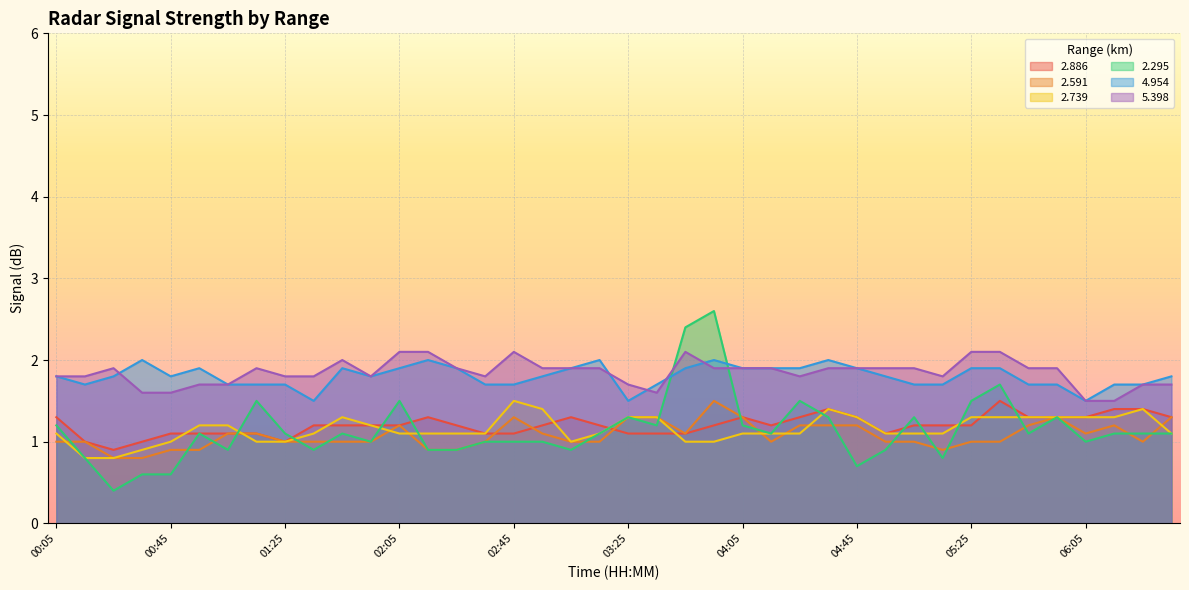

How many lines are shown in the chart?

6